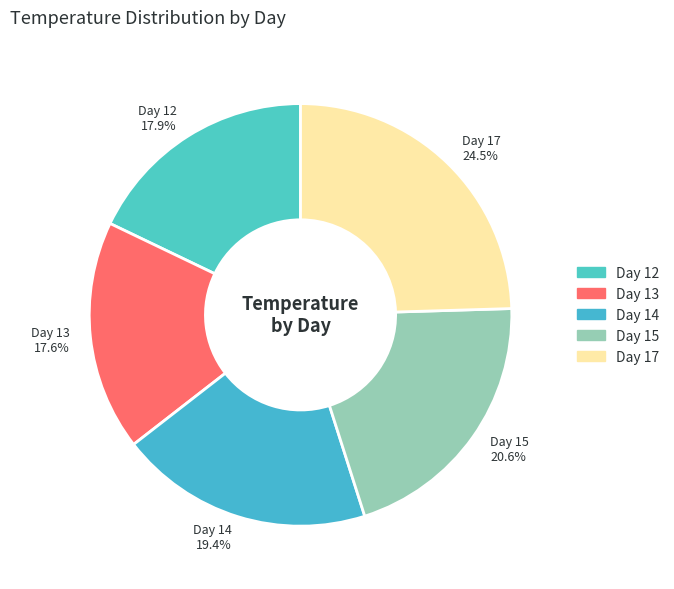

To the nearest percent, what is the average slice percentage?

20%